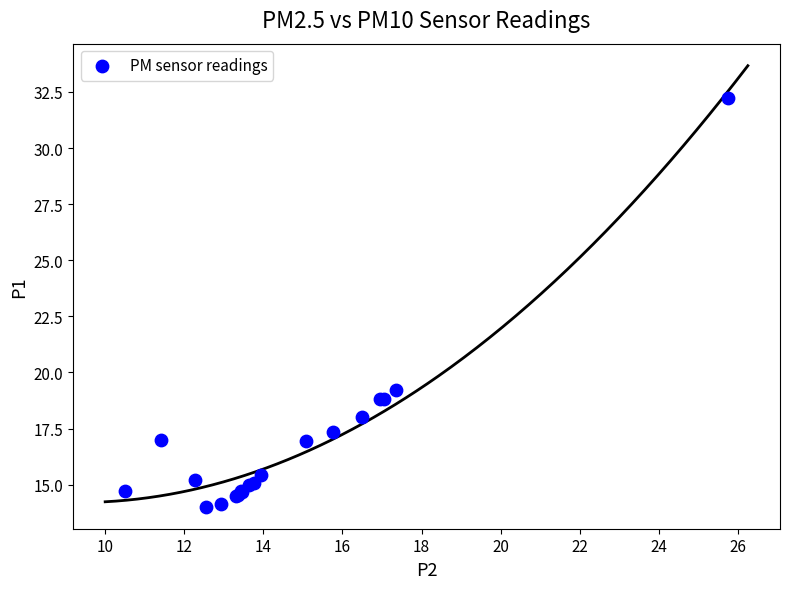

What Y value in the scatter plot is closest to 23?

19.2